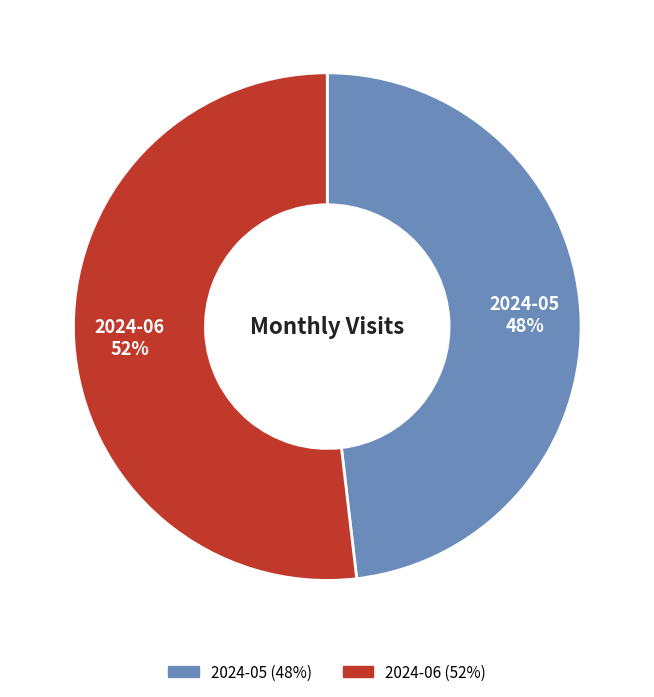

Do 2024-05 and 2024-06 together represent more than half of the pie?

Yes